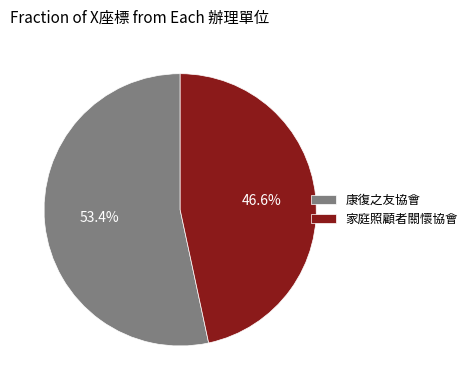

Rank the categories by value from lowest to highest.

家庭照顧者關懷協會, 康復之友協會